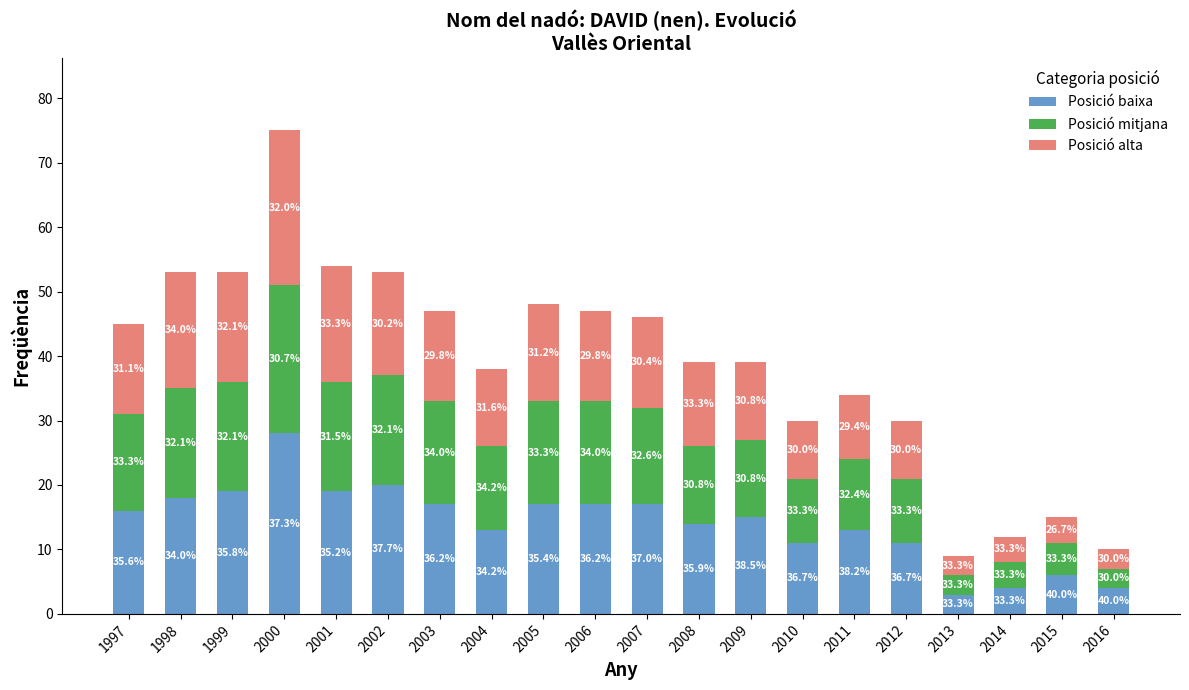

What is the difference between the Posició mitjana values at 2001 and 2011?

6